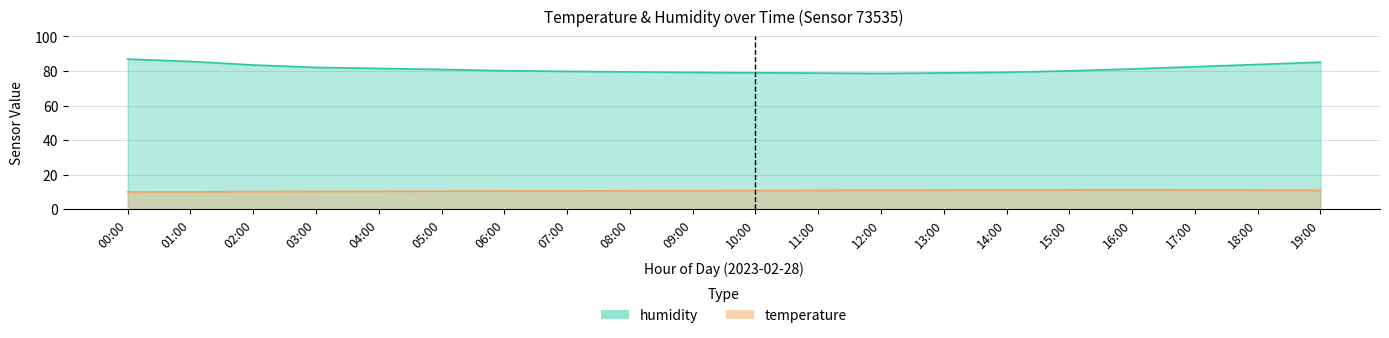

True or false: temperature has a value of 11.3 at 16:00.

True